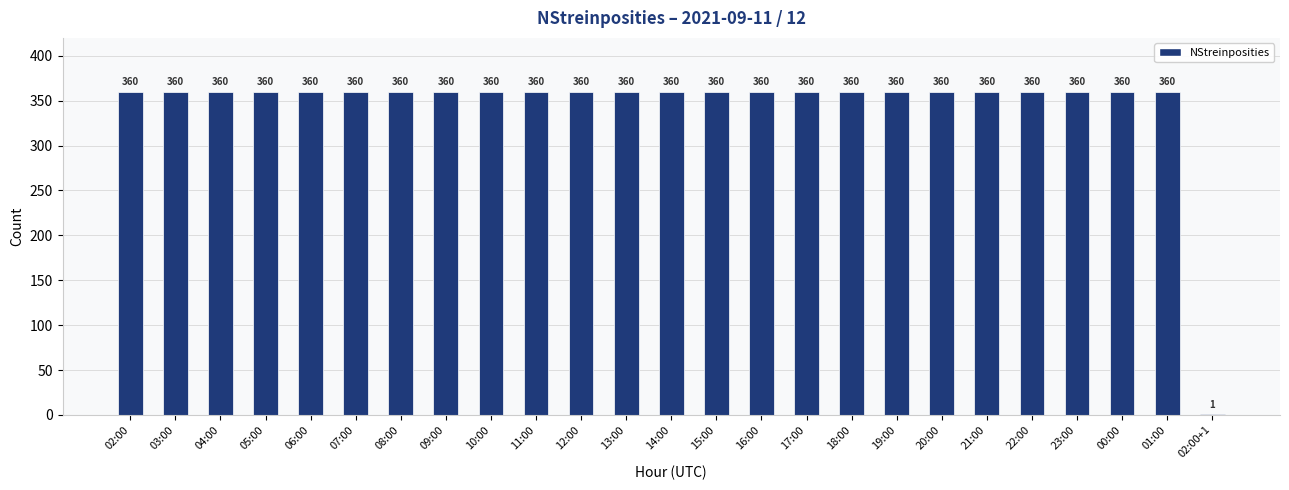

What is the sum of the values at 18:00 and 00:00?

720